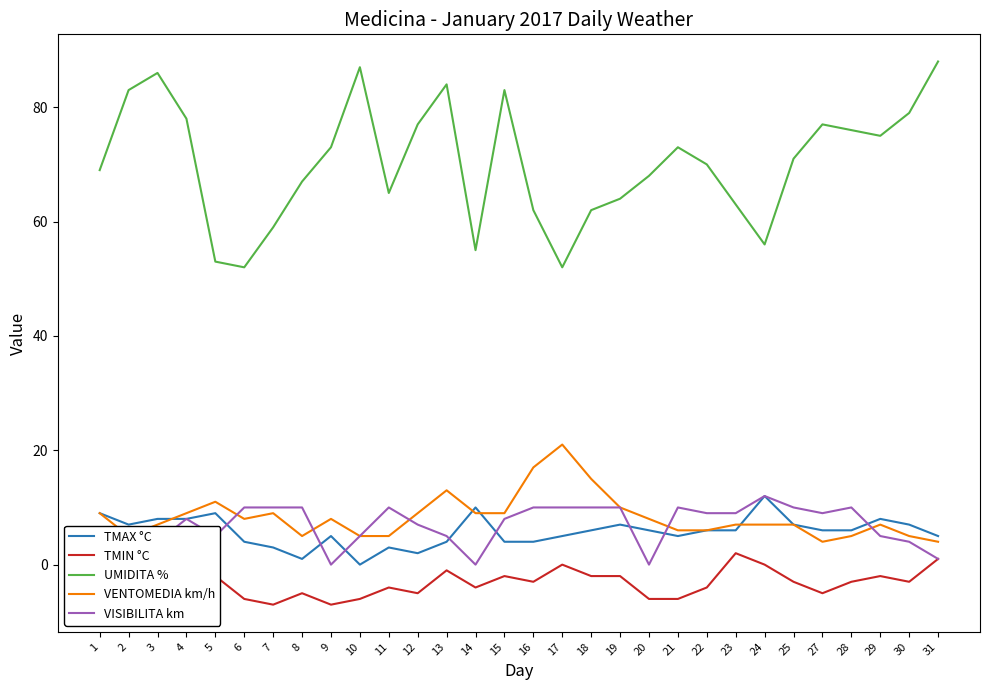

What is the difference between the maximum and minimum values in the UMIDITA % series?

36